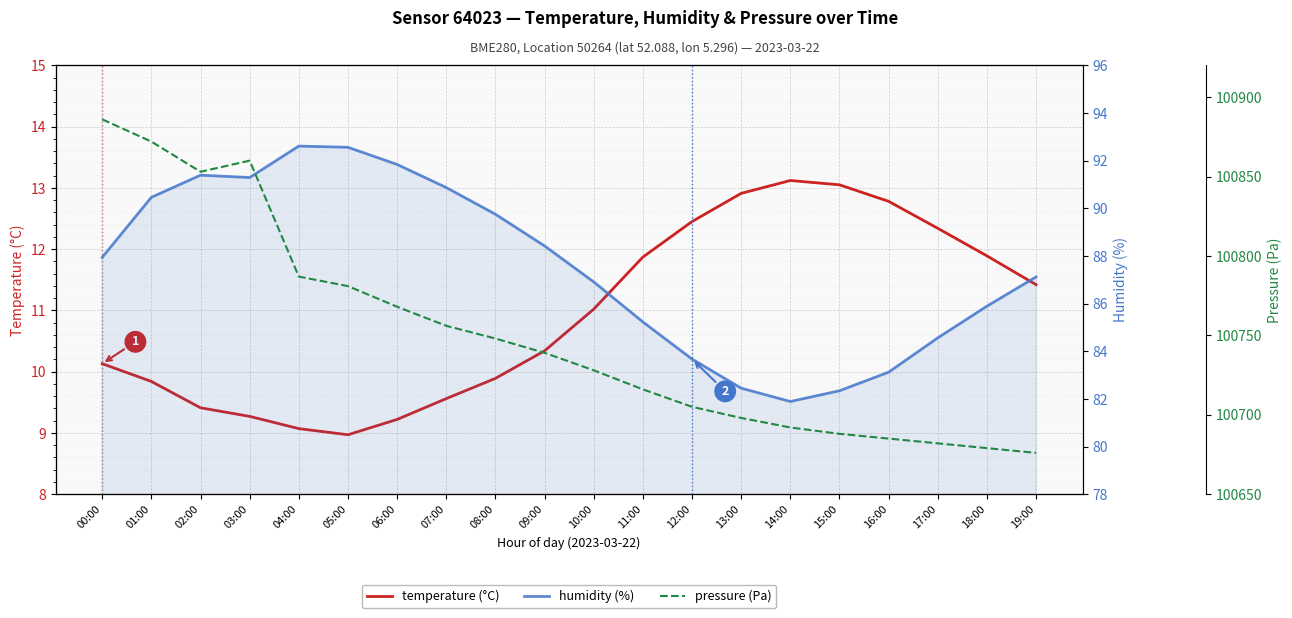

How many lines are shown in the chart?

3